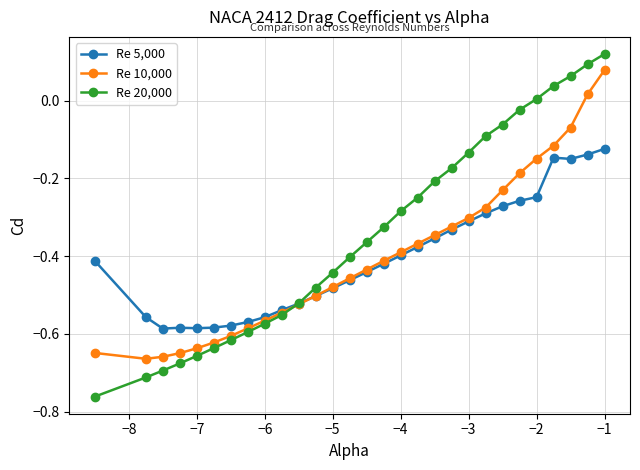

Which series has the largest total across all categories?

Re 20,000